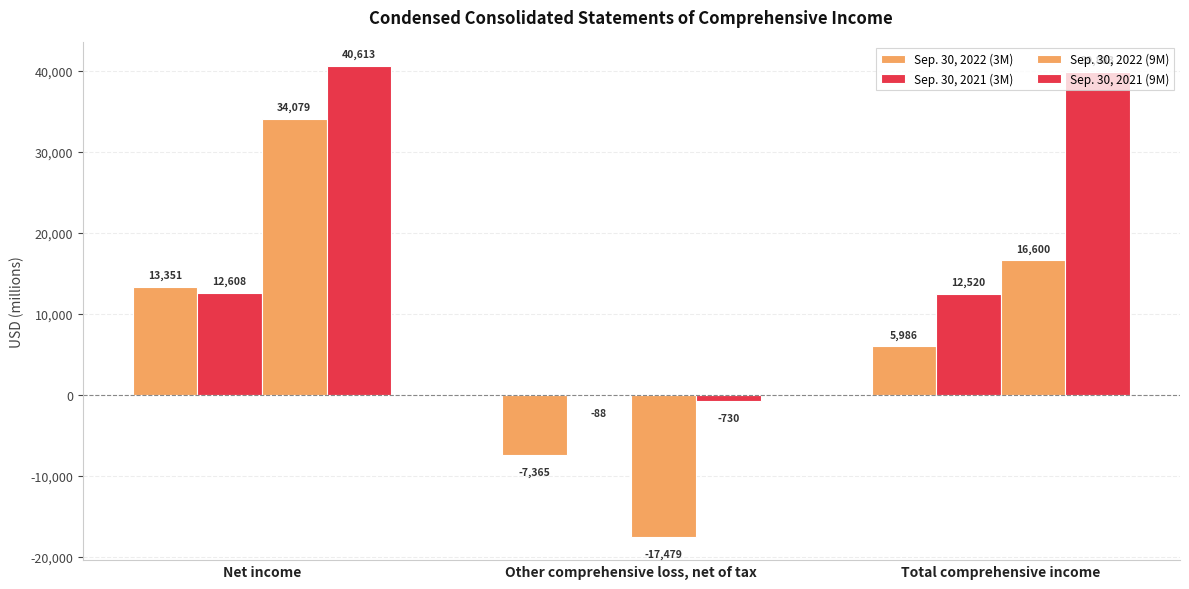

What is the minimum value shown in the chart?

-17479